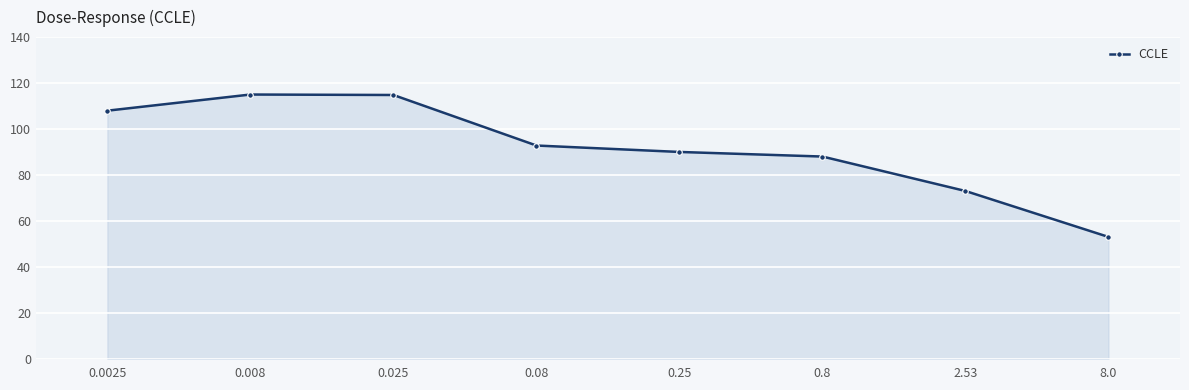

How many interior local peaks (higher than both neighbors) does the data have?

1